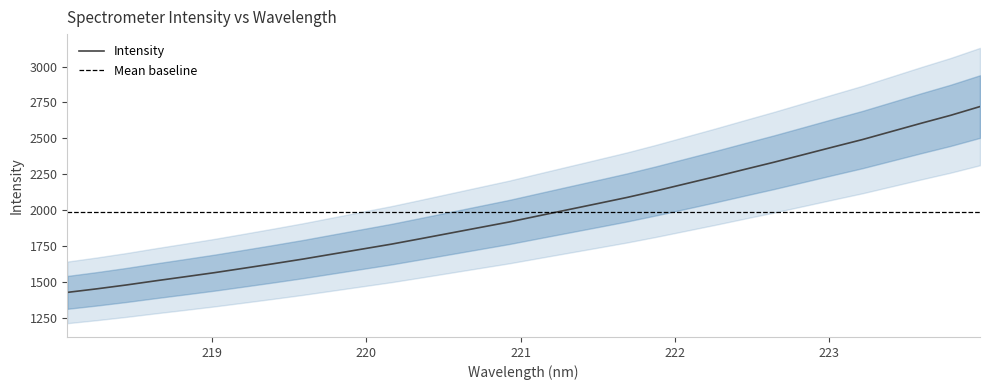

What is the smallest value displayed?

1428.8